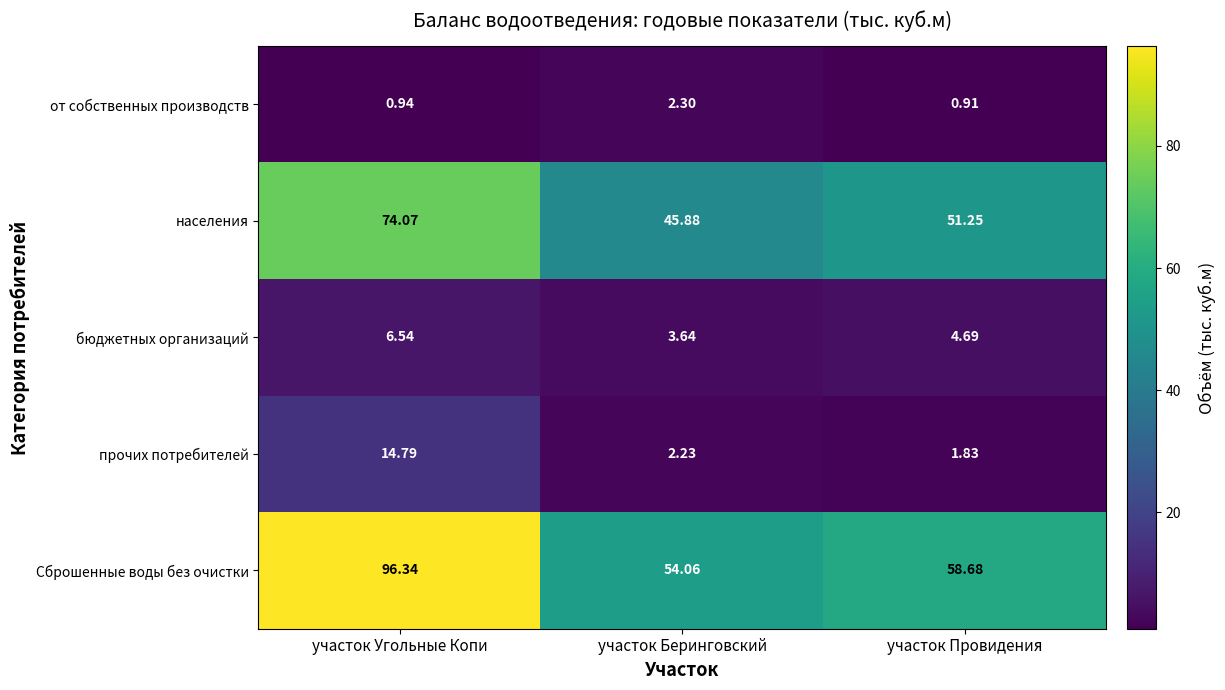

How many data points in прочих потребителей are less than 2?

1